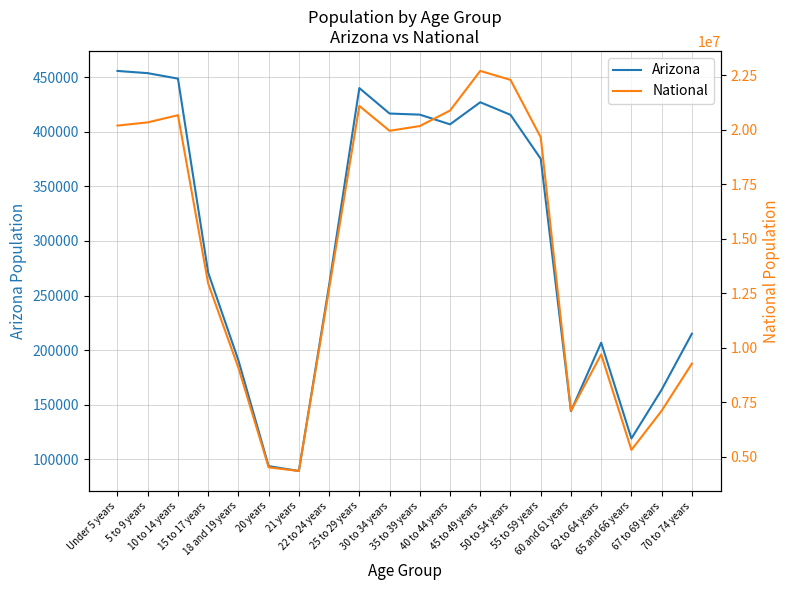

Where is the first local minimum for Arizona?

21 years